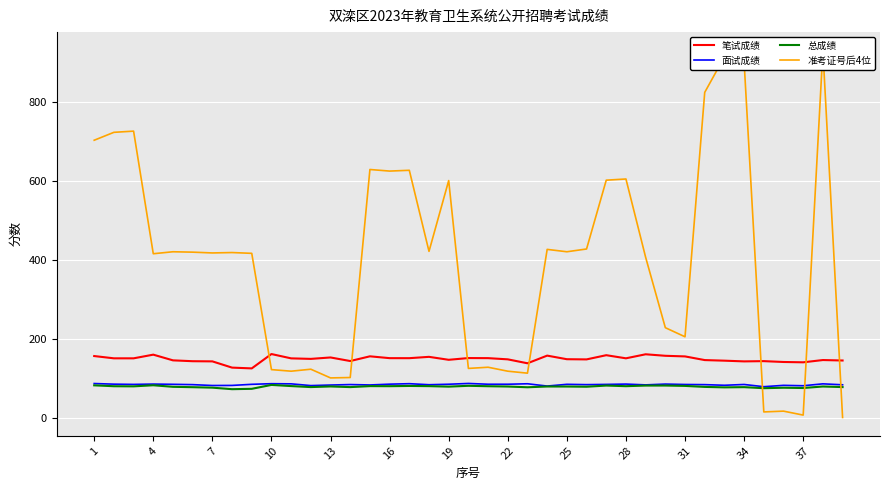

List the series in order of their peak value, highest first.

准考证号后4位, 笔试成绩, 面试成绩, 总成绩